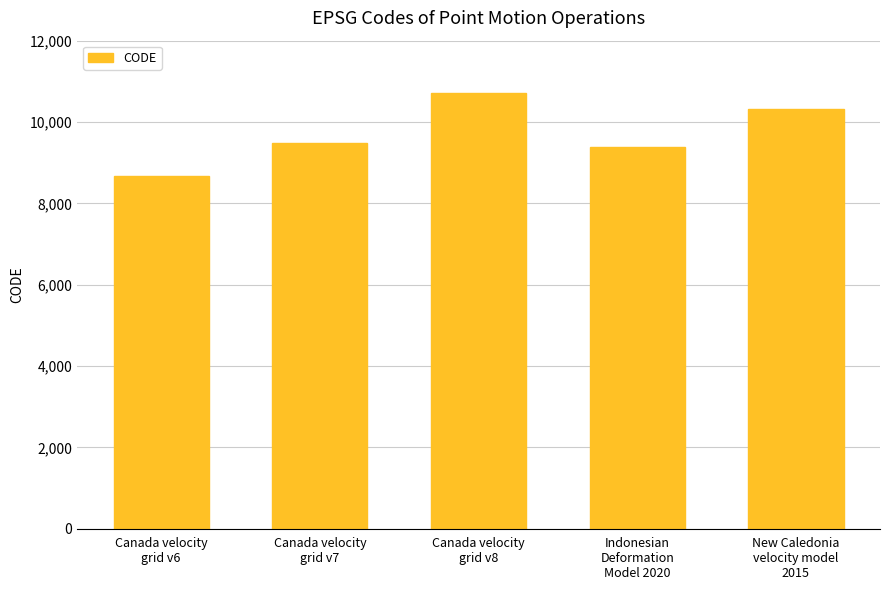

What is the value of the 3rd bar from the left?

10707